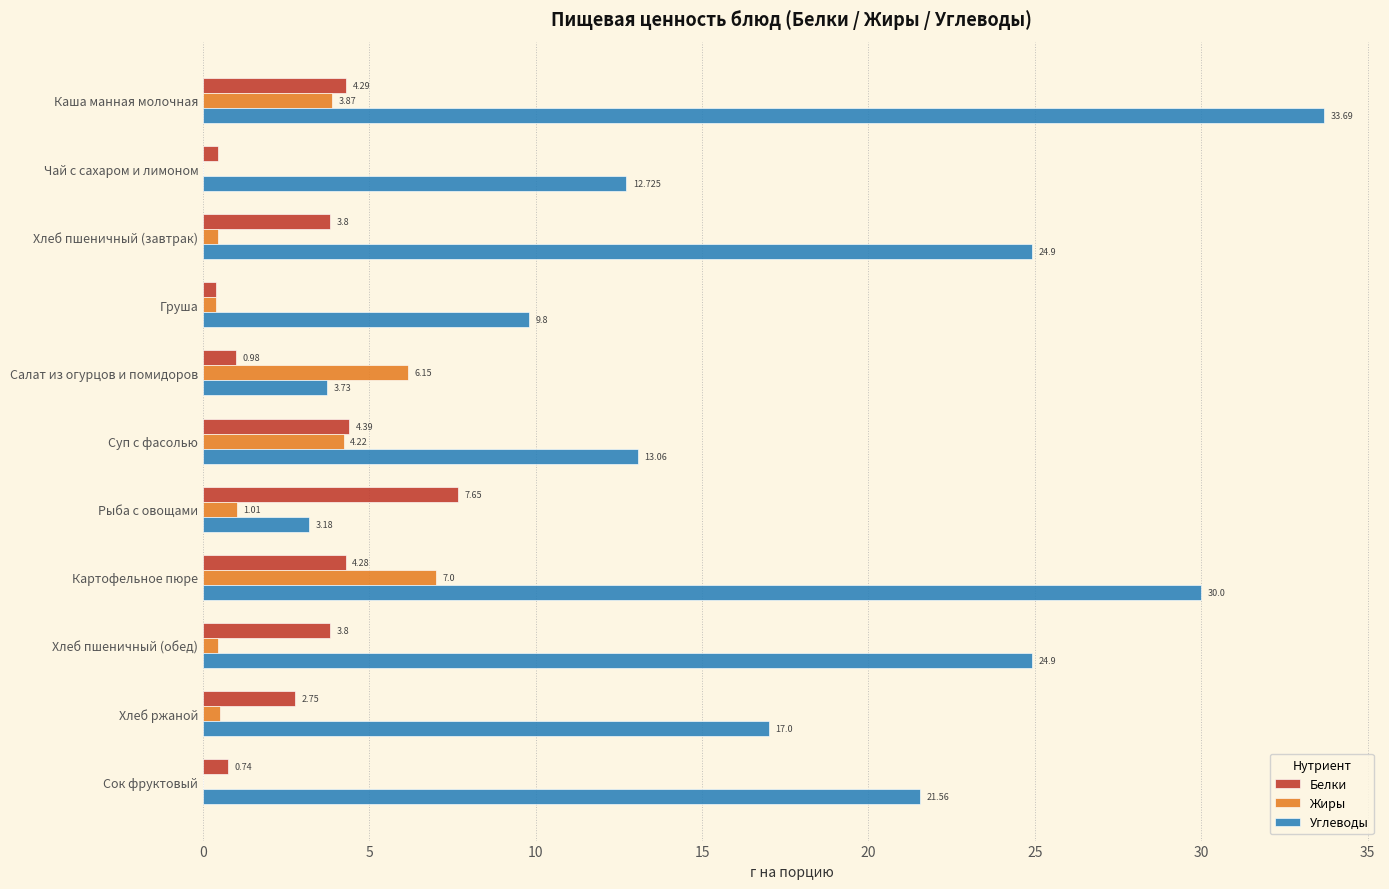

How many data points does each series have?

11